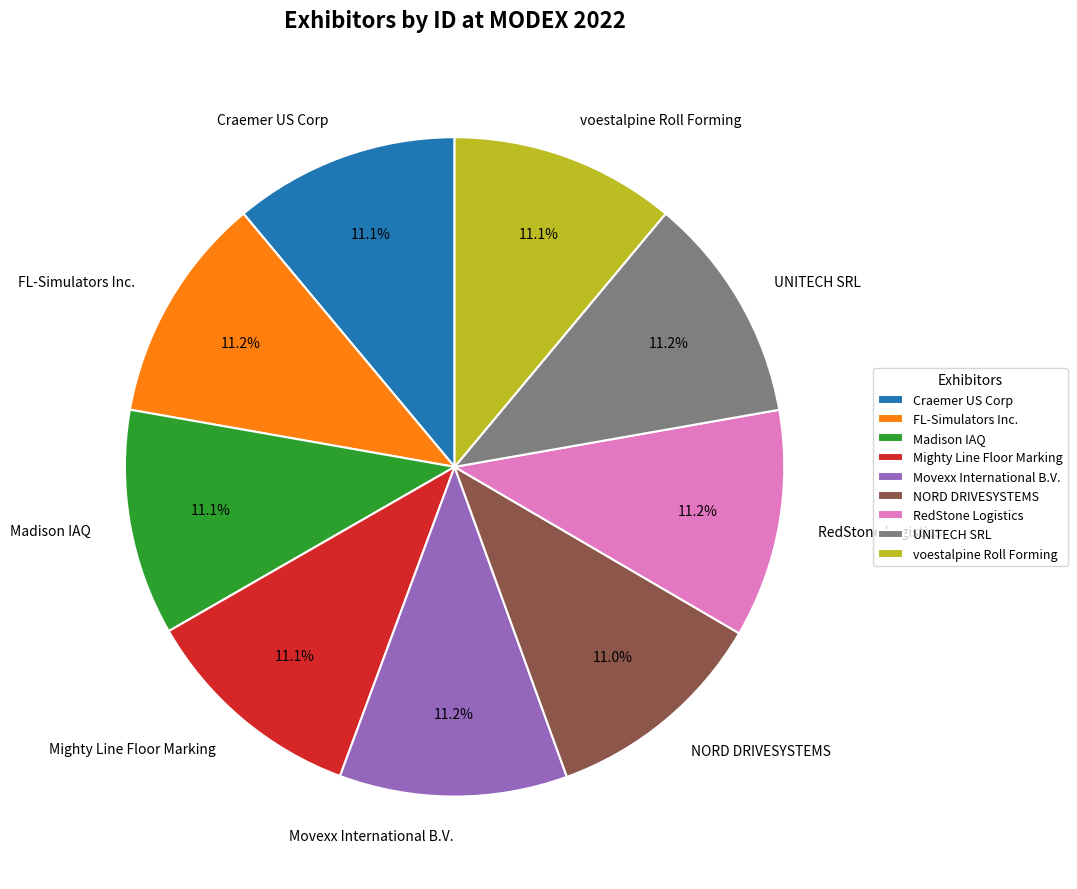

To the nearest percent, what percentage of the pie is Mighty Line Floor Marking?

11%